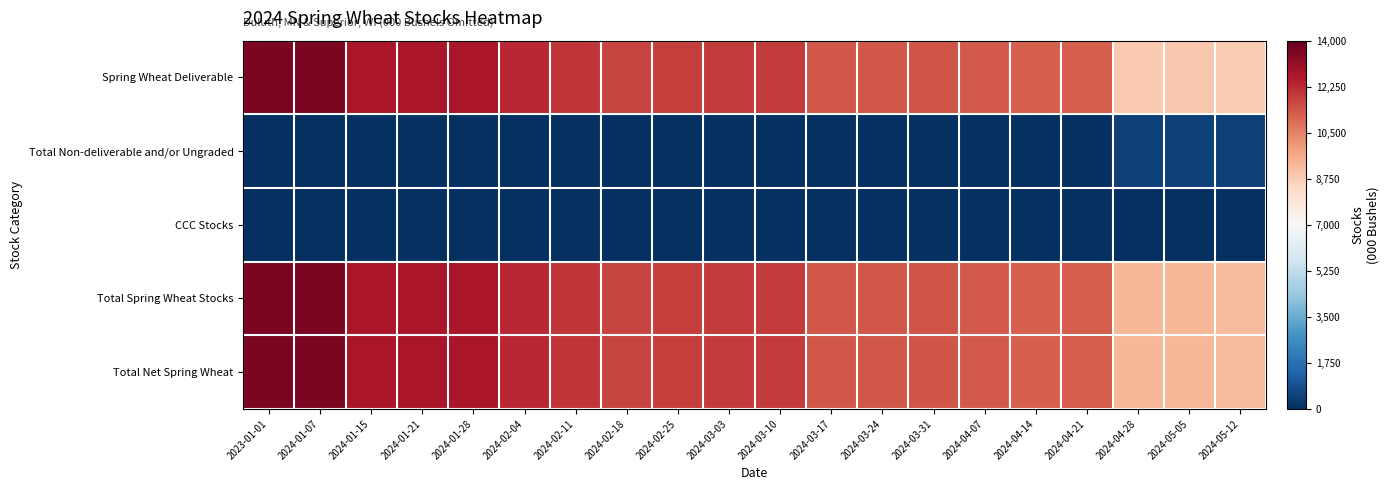

Reading left to right, list all the values displayed in this chart.

Spring Wheat Deliverable: 2023-01-01=13601	2024-01-07=13601	2024-01-15=12706	2024-01-21=12703	2024-01-28=12728	2024-02-04=12288	2024-02-11=12011	2024-02-18=11723	2024-02-25=11840	2024-03-03=11917	2024-03-10=11921	2024-03-17=11325	2024-03-24=11325	2024-03-31=11419	2024-04-07=11300	2024-04-14=11192	2024-04-21=11228	2024-04-28=8852	2024-05-05=8863	2024-05-12=8791
Total Non-deliverable and/or Ungraded: 2023-01-01=0	2024-01-07=0	2024-01-15=0	2024-01-21=0	2024-01-28=0	2024-02-04=0	2024-02-11=0	2024-02-18=0	2024-02-25=0	2024-03-03=0	2024-03-10=0	2024-03-17=0	2024-03-24=0	2024-03-31=0	2024-04-07=0	2024-04-14=0	2024-04-21=0	2024-04-28=446	2024-05-05=446	2024-05-12=446
CCC Stocks: 2023-01-01=0	2024-01-07=0	2024-01-15=0	2024-01-21=0	2024-01-28=0	2024-02-04=0	2024-02-11=0	2024-02-18=0	2024-02-25=0	2024-03-03=0	2024-03-10=0	2024-03-17=0	2024-03-24=0	2024-03-31=0	2024-04-07=0	2024-04-14=0	2024-04-21=0	2024-04-28=0	2024-05-05=0	2024-05-12=0
Total Spring Wheat Stocks: 2023-01-01=13601	2024-01-07=13601	2024-01-15=12706	2024-01-21=12703	2024-01-28=12728	2024-02-04=12288	2024-02-11=12011	2024-02-18=11723	2024-02-25=11840	2024-03-03=11917	2024-03-10=11921	2024-03-17=11325	2024-03-24=11325	2024-03-31=11419	2024-04-07=11300	2024-04-14=11192	2024-04-21=11228	2024-04-28=9298	2024-05-05=9309	2024-05-12=9237
Total Net Spring Wheat: 2023-01-01=13601	2024-01-07=13601	2024-01-15=12706	2024-01-21=12703	2024-01-28=12728	2024-02-04=12288	2024-02-11=12011	2024-02-18=11723	2024-02-25=11840	2024-03-03=11917	2024-03-10=11921	2024-03-17=11325	2024-03-24=11325	2024-03-31=11419	2024-04-07=11300	2024-04-14=11192	2024-04-21=11228	2024-04-28=9298	2024-05-05=9309	2024-05-12=9237